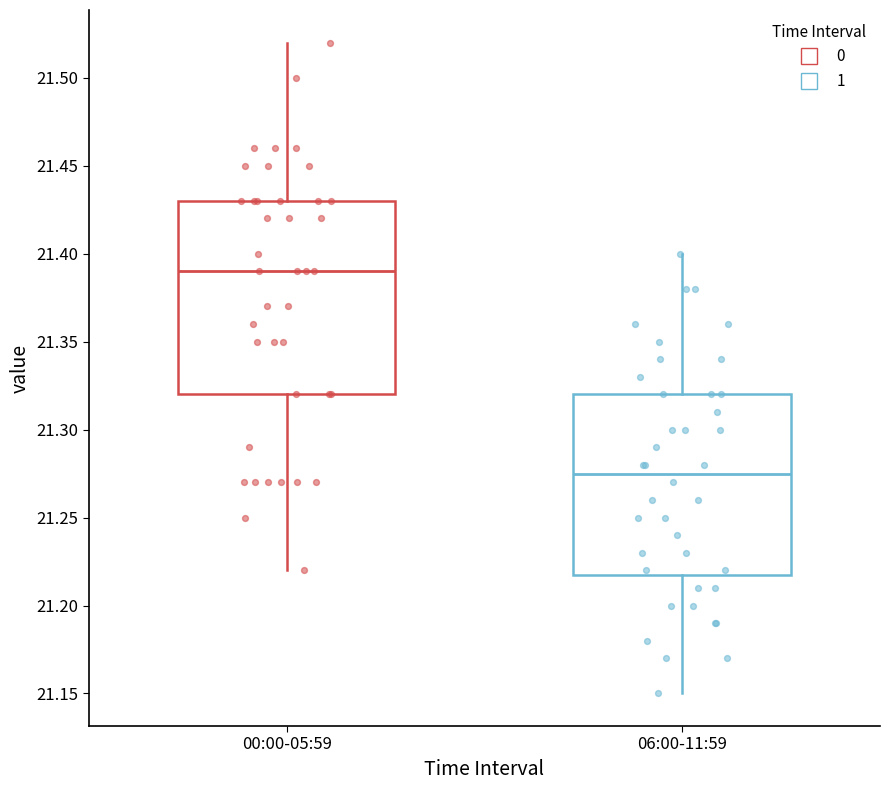

Which box is the tallest, from its lower edge to its upper edge?

00:00-05:59